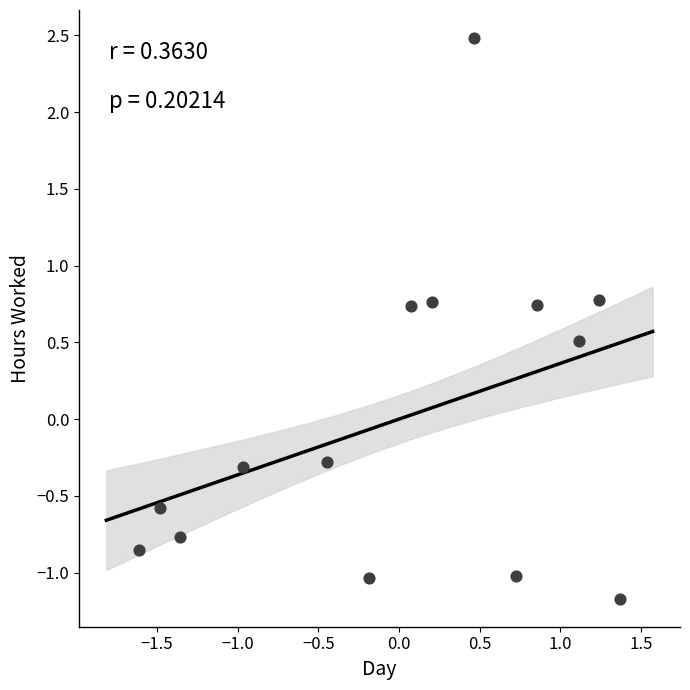

What is the range of X values (max minus min)?

3.0